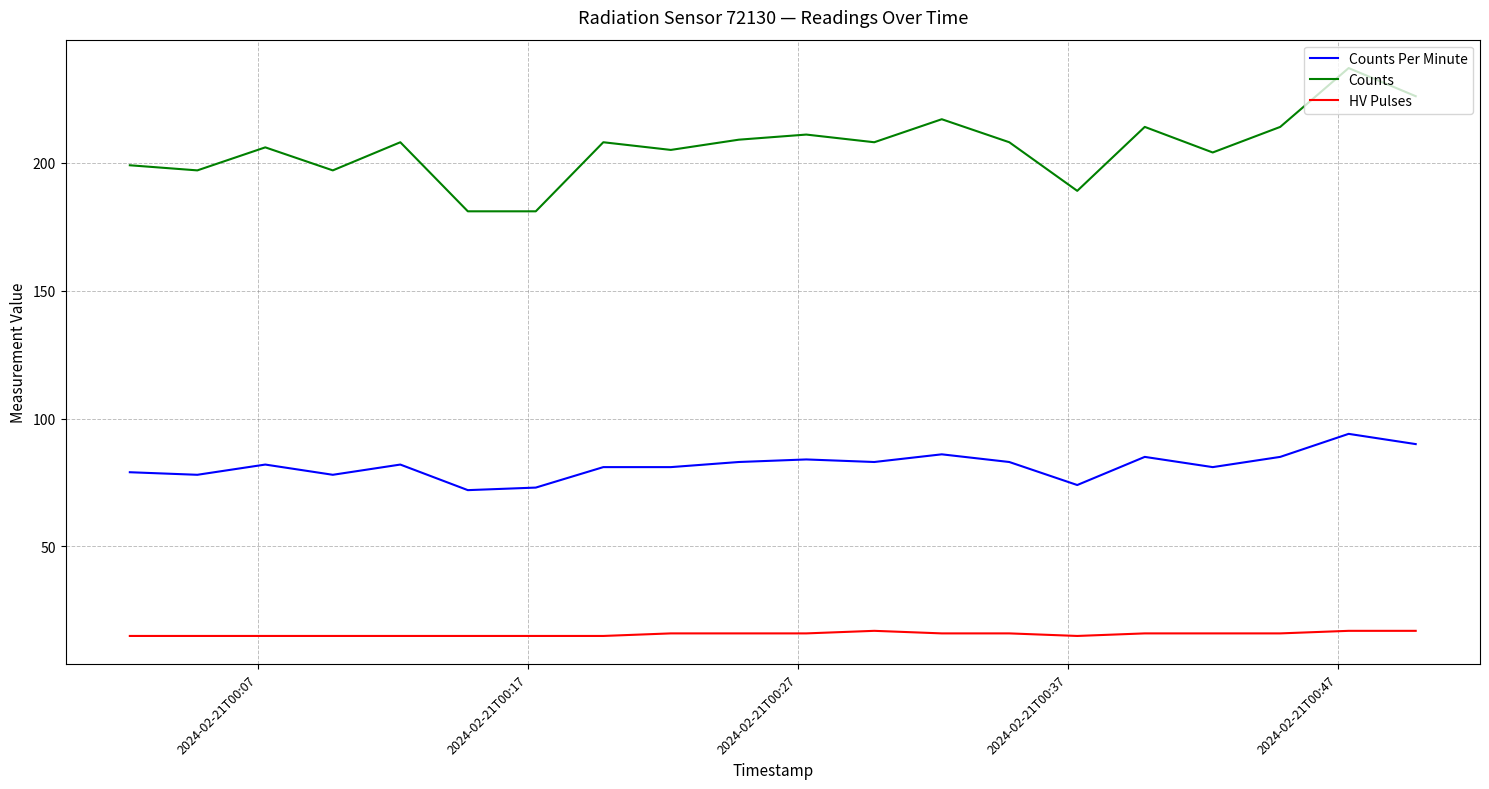

Which series has the largest total across all categories?

Counts